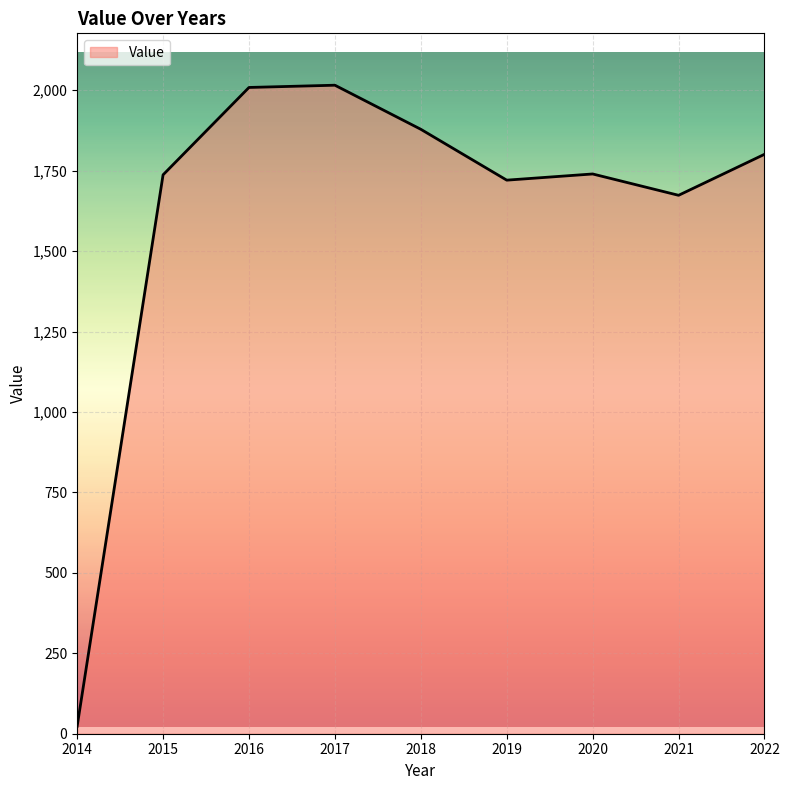

What is the greatest value displayed?

2015.5